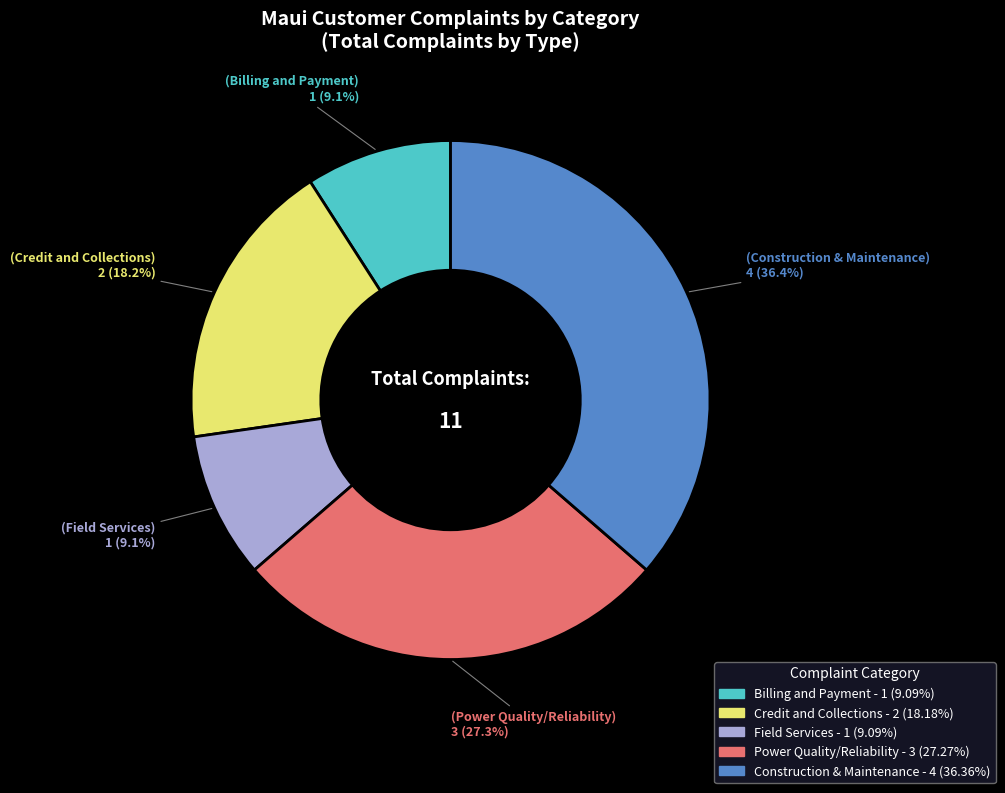

Is there a majority slice in this chart?

No